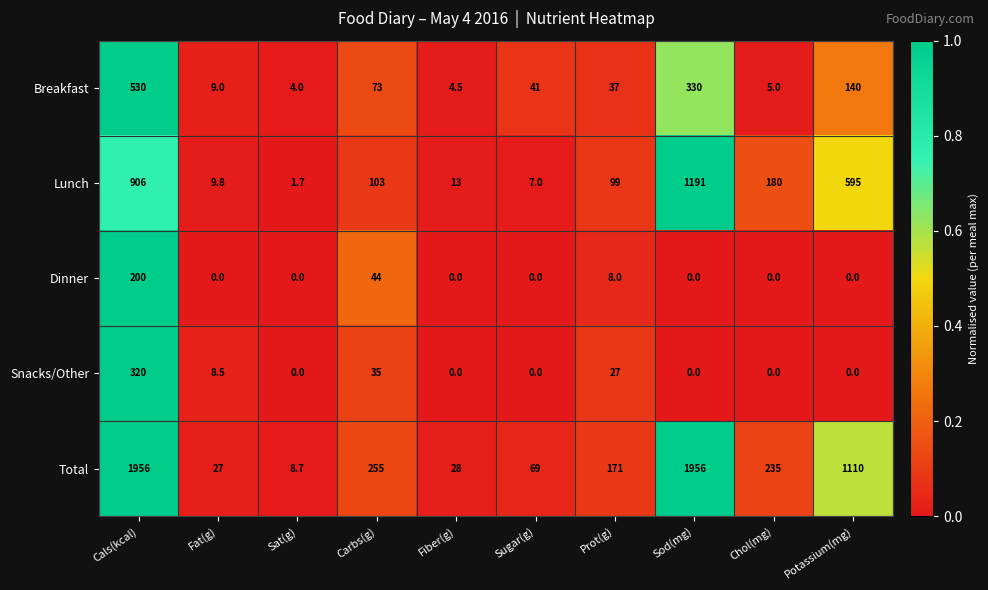

Which series has the largest total across all categories?

Total